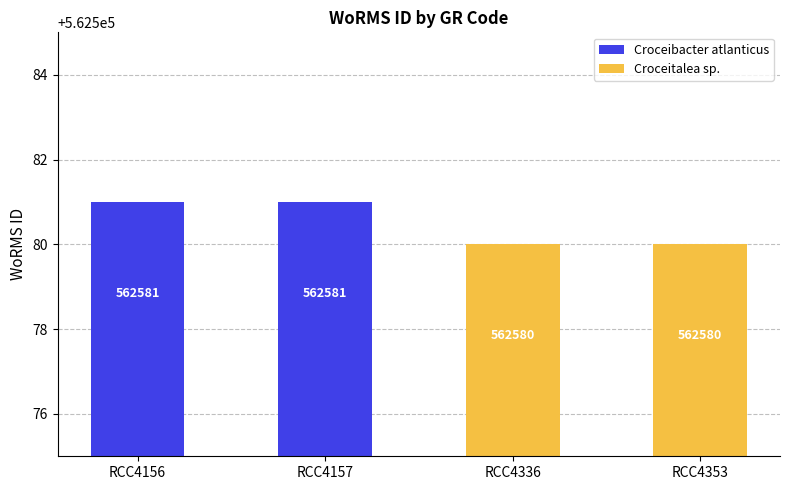

What value does the data have at RCC4353?

562580